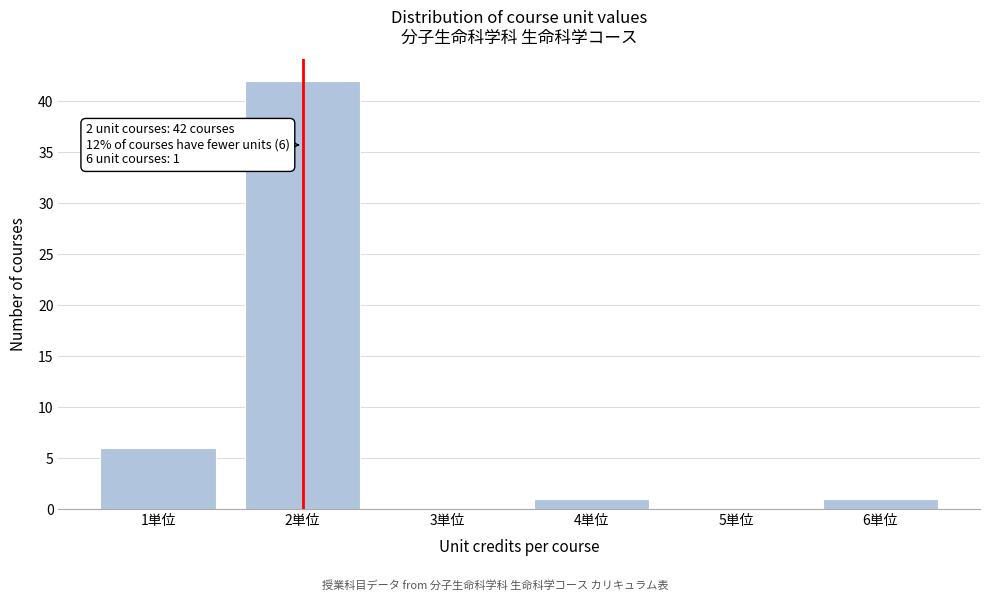

Over which range of the x-axis is the bar tallest?

1.5 to 2.5